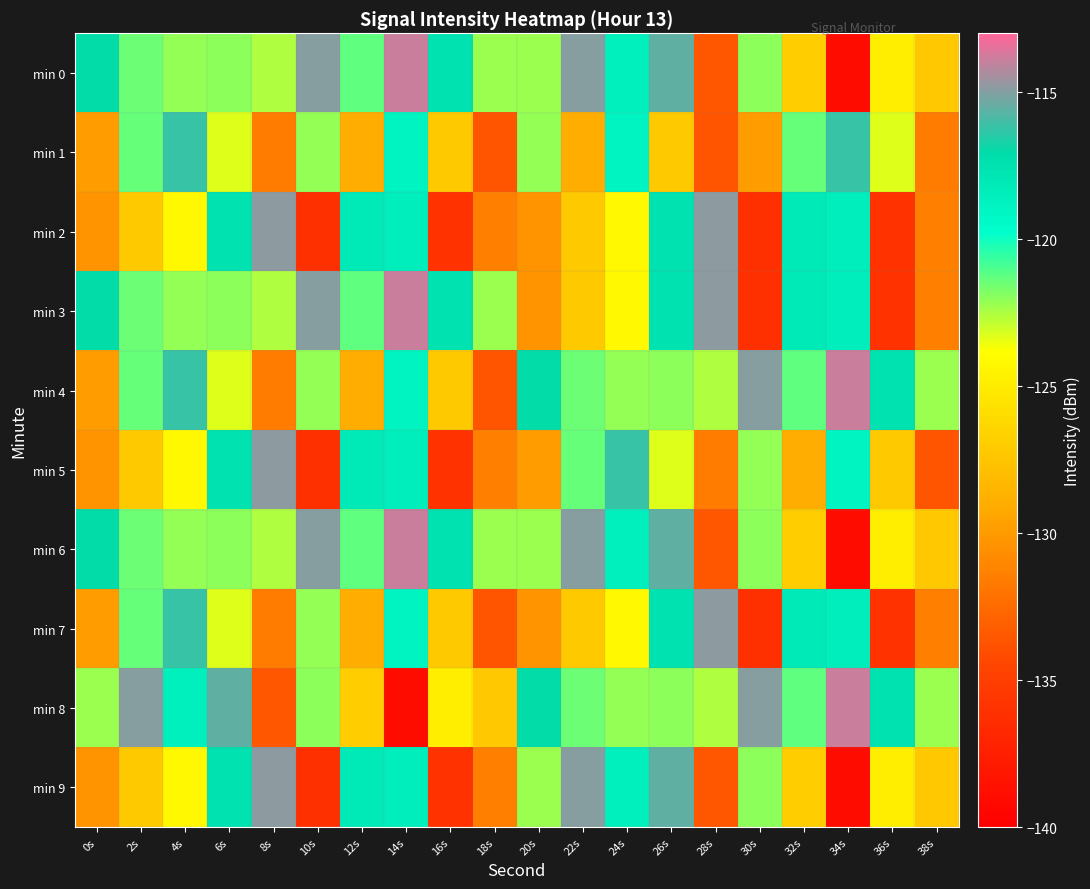

Which series has the widest spread of values?

min 0